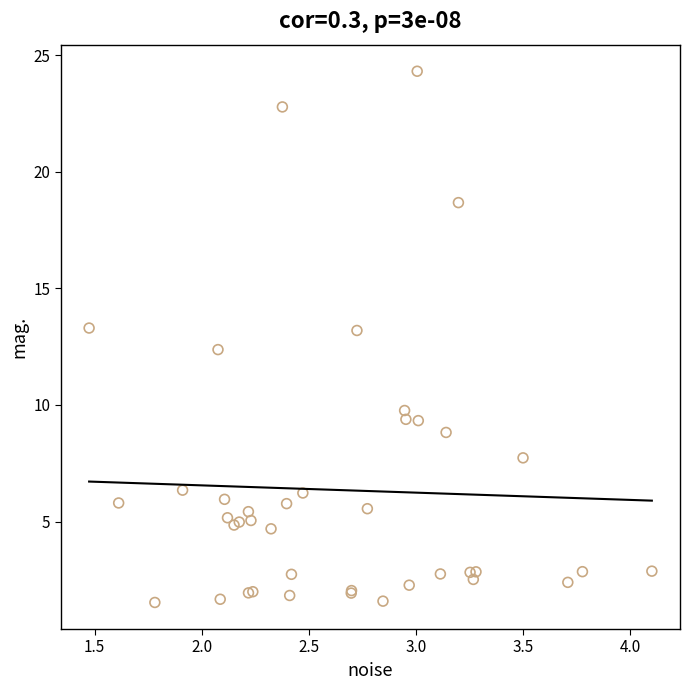

What Y value in the scatter plot is closest to 12?

12.4